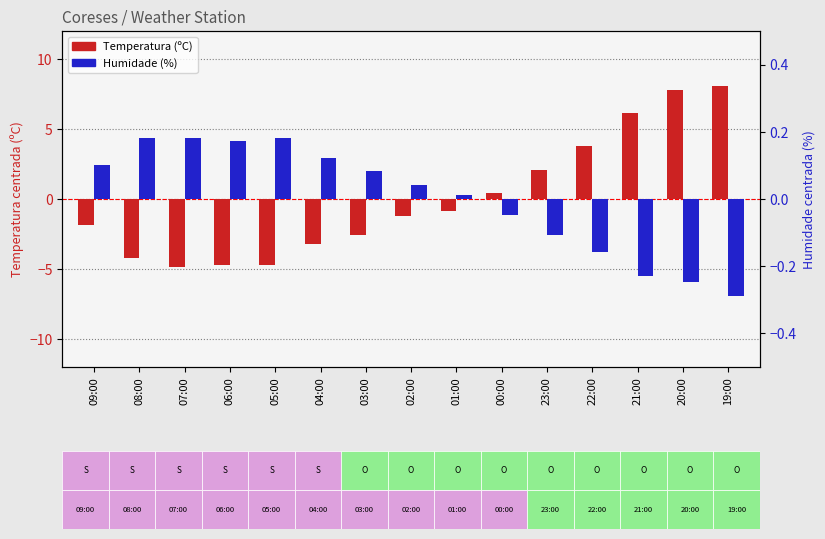

Which series has the largest total across all categories?

Humidade (%)